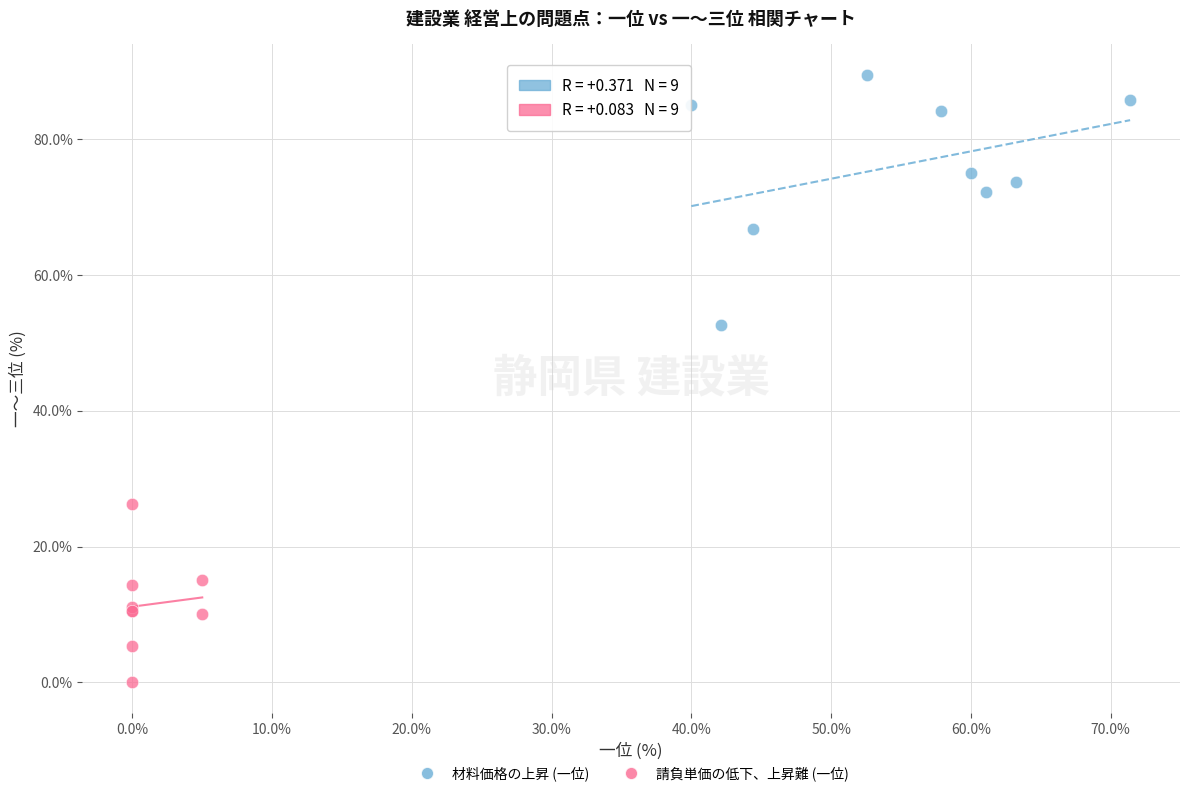

What are all the series names shown in the legend?

材料価格の上昇 (一位), 請負単価の低下、上昇難 (一位)